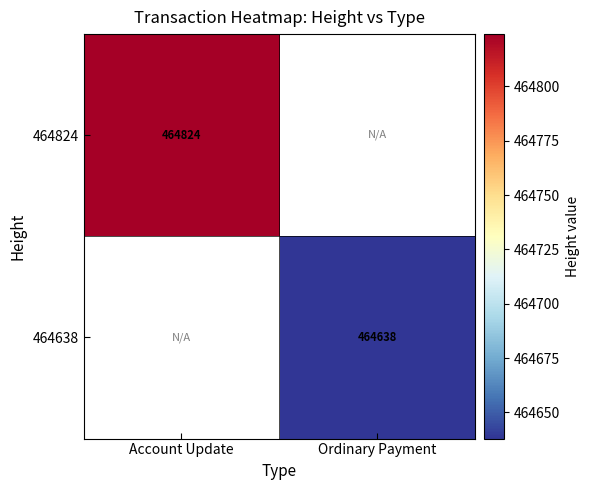

The value of 464638 at Ordinary Payment is 464638. True or false?

True